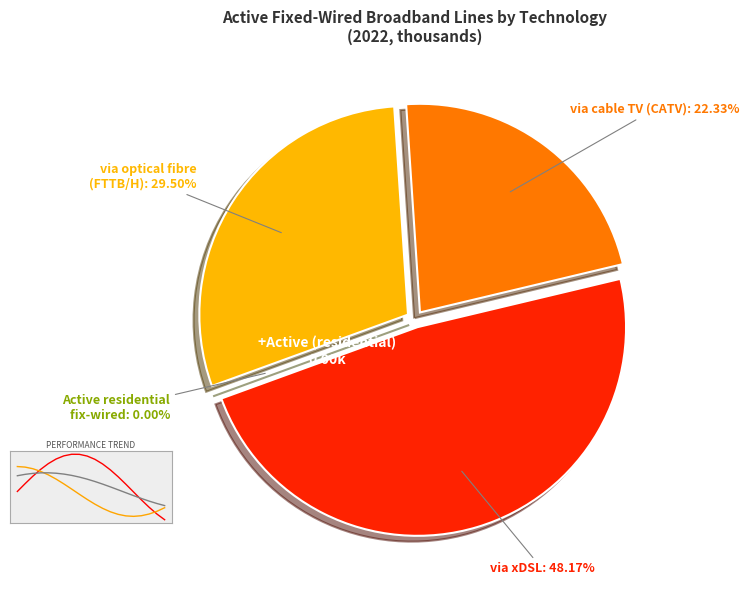

To the nearest percent, what is the difference between the via xDSL and via cable television network slice percentages?

26%